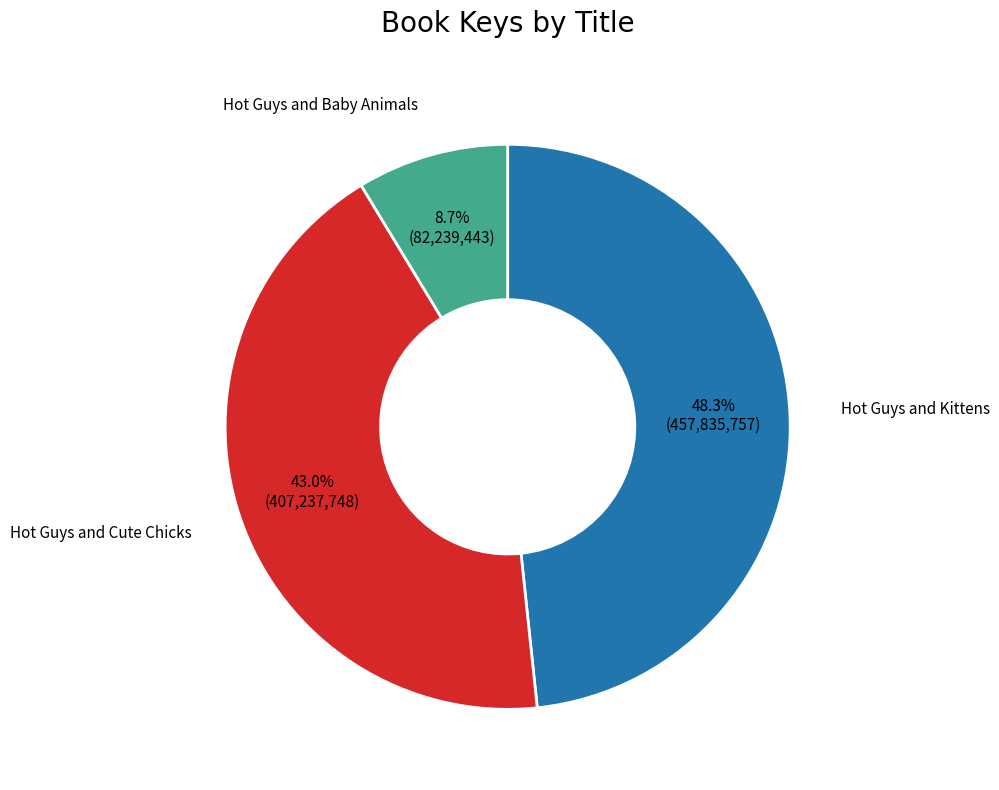

To the nearest percent, what is the difference between the largest and smallest slice percentages?

40%